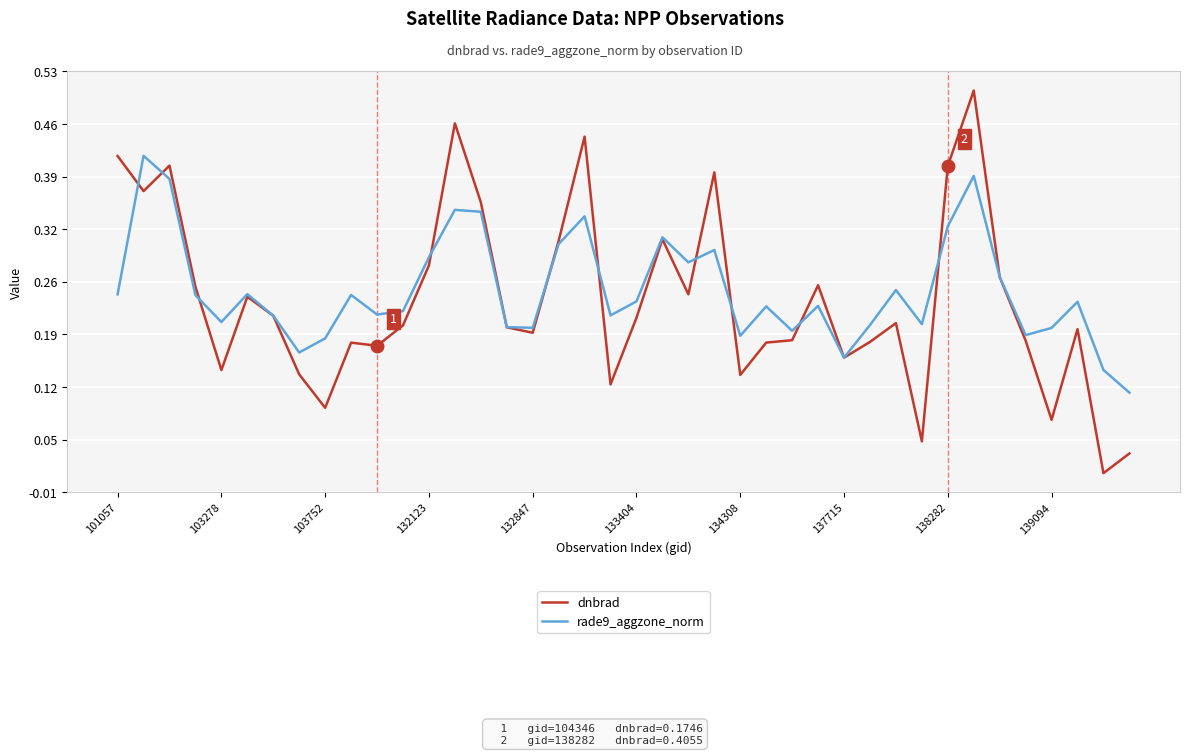

At how many categories does at least one series exceed 0?

40